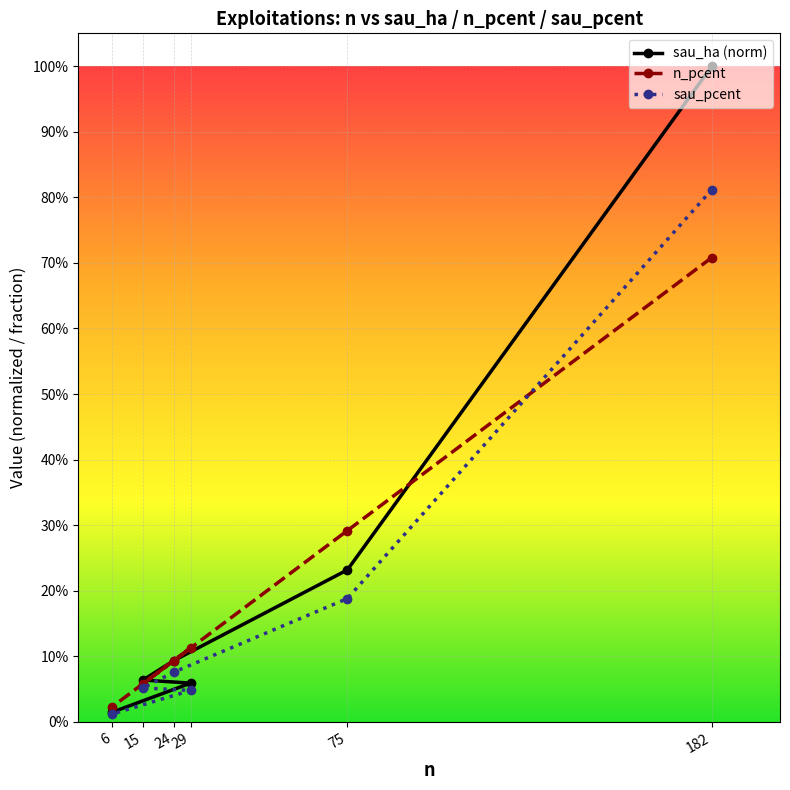

What is the sum of the sau_ha (norm) values at 75 and 182?

1.2